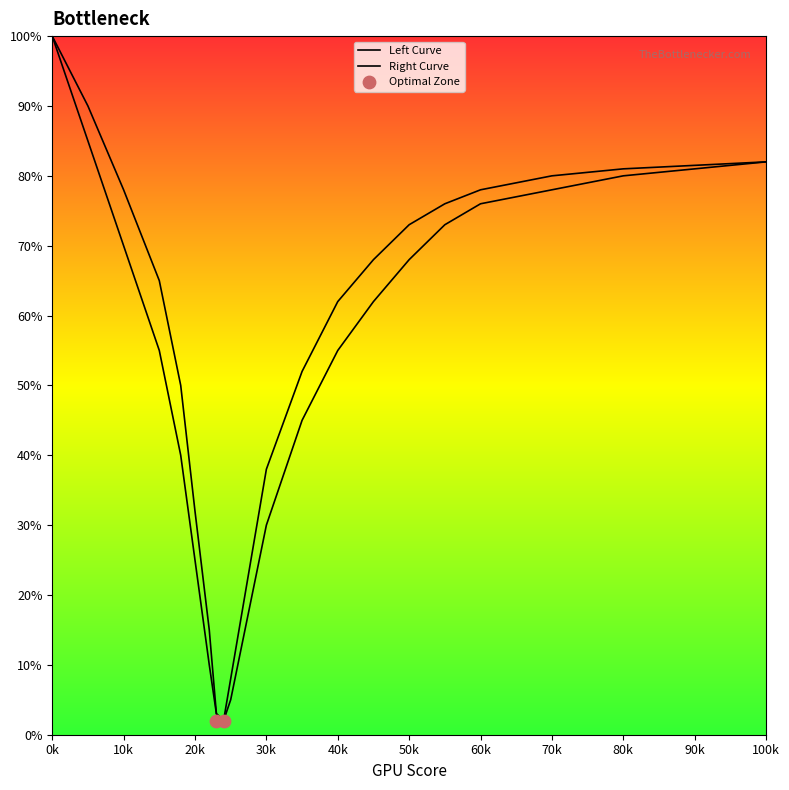

Which series reaches the minimum Y coordinate?

Left Curve